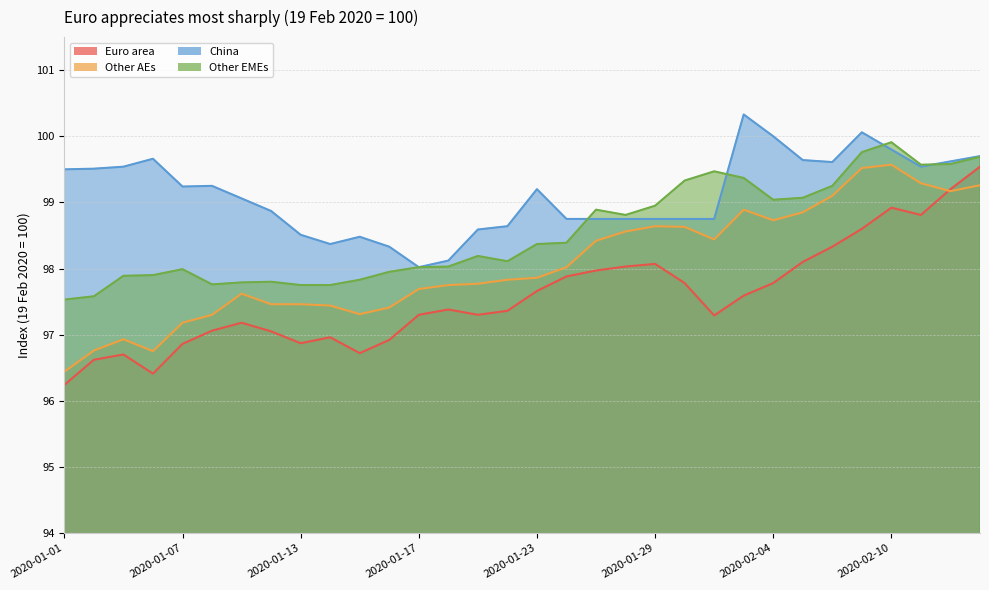

At 2020-01-13, list the series in order from smallest to largest.

Euro area, Other AEs, Other EMEs, China